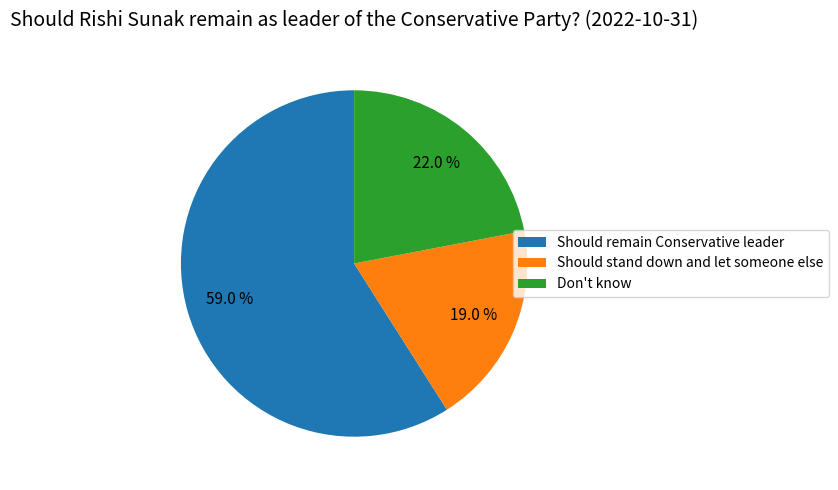

Is the sum of Should remain Conservative leader and Don't know greater than half?

Yes